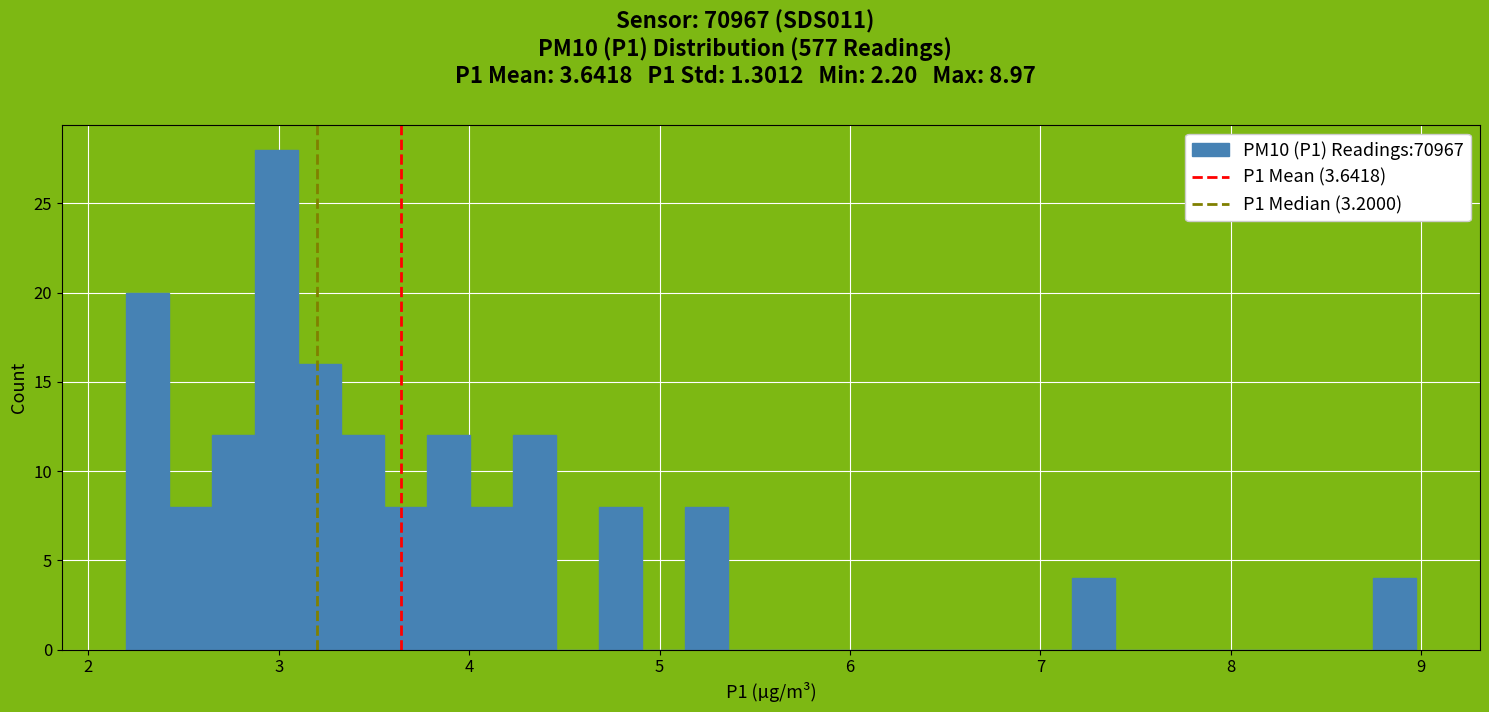

Around what value on the x-axis is the tallest bar? Give the approximate position of its centre, as read against the axis.

3.0